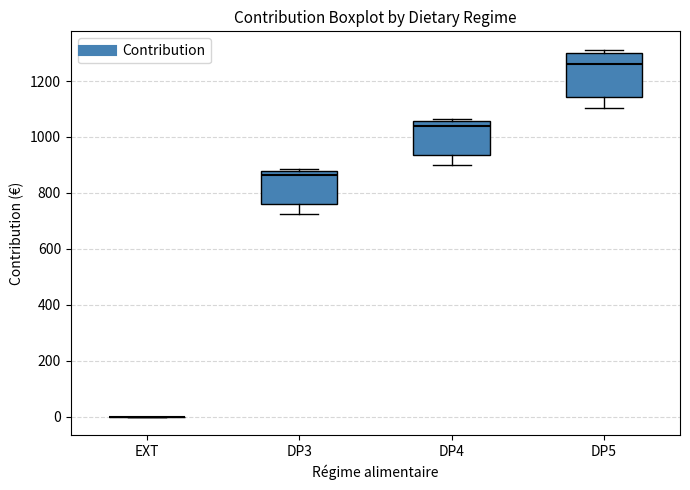

Which box is the tallest, from its lower edge to its upper edge?

DP5